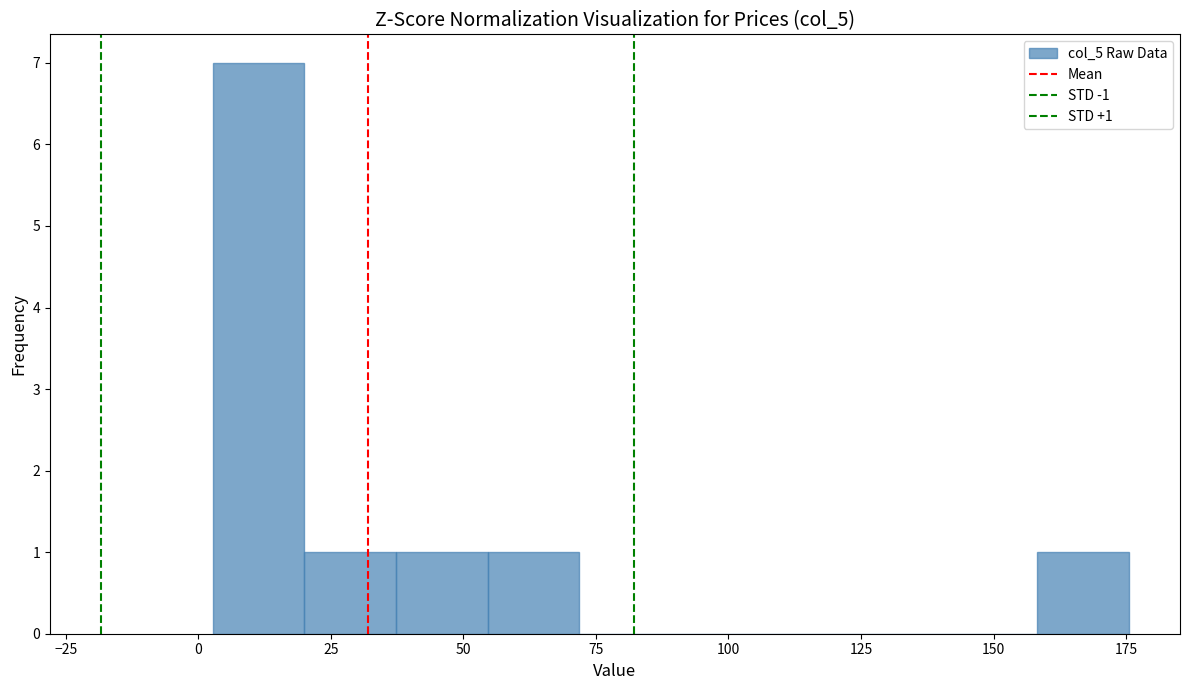

Around what value on the x-axis is the tallest bar? Give the approximate position of its centre, as read against the axis.

10